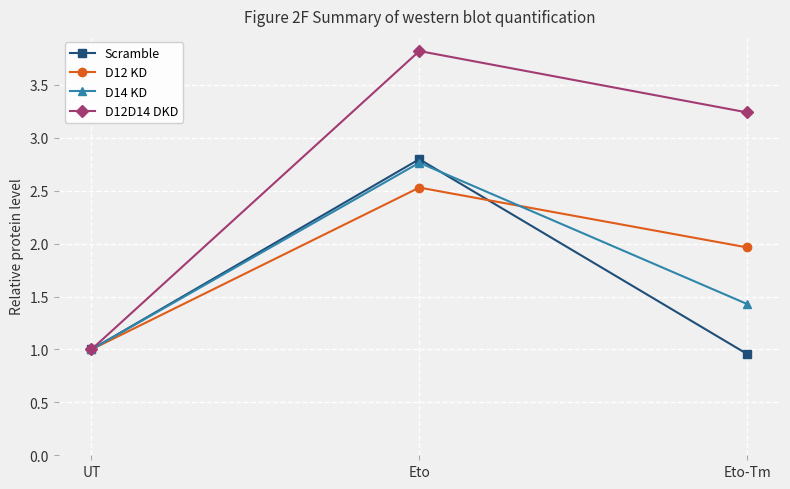

What is the average value of the D14 KD series?

1.7